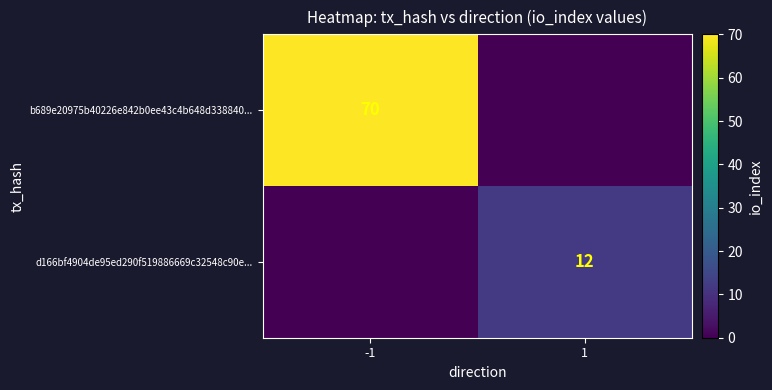

True or false: d166bf4904de95ed290f519886669c32548c90e... has a value of 12 at 1.

True